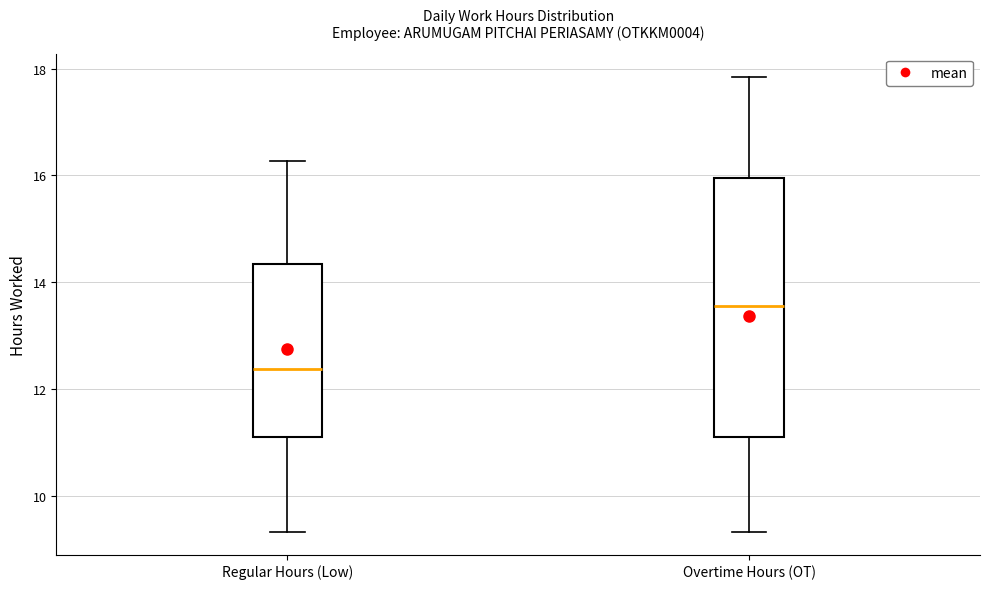

Which box is the tallest, from its lower edge to its upper edge?

Overtime Hours (OT)